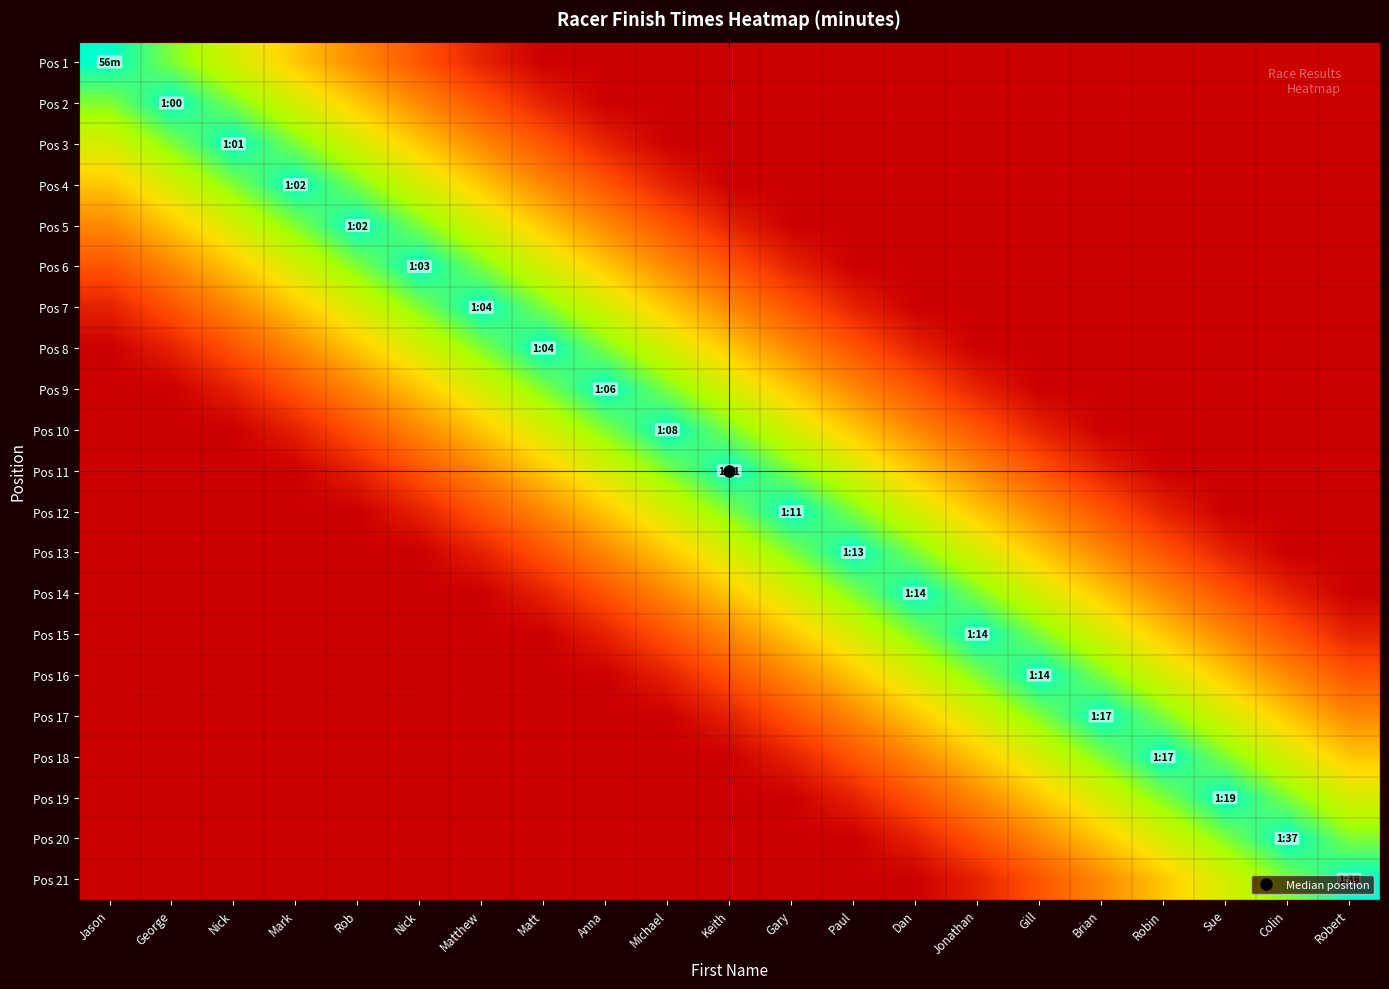

Reading left to right, what are all the values shown in this chart?

Pos 1: Jason=1.0	George=0.8	Nick=0.7	Mark=0.6	Rob=0.4	Nick=0.2	Matthew=0.1	Matt=0.0	Anna=0.0	Michael=0.0	Keith=0.0	Gary=0.0	Paul=0.0	Dan=0.0	Jonathan=0.0	Gill=0.0	Brian=0.0	Robin=0.0	Sue=0.0	Colin=0.0	Robert=0.0
Pos 2: Jason=0.8	George=1.0	Nick=0.8	Mark=0.7	Rob=0.6	Nick=0.4	Matthew=0.2	Matt=0.1	Anna=0.0	Michael=0.0	Keith=0.0	Gary=0.0	Paul=0.0	Dan=0.0	Jonathan=0.0	Gill=0.0	Brian=0.0	Robin=0.0	Sue=0.0	Colin=0.0	Robert=0.0
Pos 3: Jason=0.7	George=0.8	Nick=1.0	Mark=0.8	Rob=0.7	Nick=0.6	Matthew=0.4	Matt=0.2	Anna=0.1	Michael=0.0	Keith=0.0	Gary=0.0	Paul=0.0	Dan=0.0	Jonathan=0.0	Gill=0.0	Brian=0.0	Robin=0.0	Sue=0.0	Colin=0.0	Robert=0.0
Pos 4: Jason=0.6	George=0.7	Nick=0.8	Mark=1.0	Rob=0.8	Nick=0.7	Matthew=0.6	Matt=0.4	Anna=0.2	Michael=0.1	Keith=0.0	Gary=0.0	Paul=0.0	Dan=0.0	Jonathan=0.0	Gill=0.0	Brian=0.0	Robin=0.0	Sue=0.0	Colin=0.0	Robert=0.0
Pos 5: Jason=0.4	George=0.6	Nick=0.7	Mark=0.8	Rob=1.0	Nick=0.8	Matthew=0.7	Matt=0.6	Anna=0.4	Michael=0.2	Keith=0.1	Gary=0.0	Paul=0.0	Dan=0.0	Jonathan=0.0	Gill=0.0	Brian=0.0	Robin=0.0	Sue=0.0	Colin=0.0	Robert=0.0
Pos 6: Jason=0.2	George=0.4	Nick=0.6	Mark=0.7	Rob=0.8	Nick=1.0	Matthew=0.8	Matt=0.7	Anna=0.6	Michael=0.4	Keith=0.2	Gary=0.1	Paul=0.0	Dan=0.0	Jonathan=0.0	Gill=0.0	Brian=0.0	Robin=0.0	Sue=0.0	Colin=0.0	Robert=0.0
Pos 7: Jason=0.1	George=0.2	Nick=0.4	Mark=0.6	Rob=0.7	Nick=0.8	Matthew=1.0	Matt=0.8	Anna=0.7	Michael=0.6	Keith=0.4	Gary=0.2	Paul=0.1	Dan=0.0	Jonathan=0.0	Gill=0.0	Brian=0.0	Robin=0.0	Sue=0.0	Colin=0.0	Robert=0.0
Pos 8: Jason=0.0	George=0.1	Nick=0.2	Mark=0.4	Rob=0.6	Nick=0.7	Matthew=0.8	Matt=1.0	Anna=0.8	Michael=0.7	Keith=0.6	Gary=0.4	Paul=0.2	Dan=0.1	Jonathan=0.0	Gill=0.0	Brian=0.0	Robin=0.0	Sue=0.0	Colin=0.0	Robert=0.0
Pos 9: Jason=0.0	George=0.0	Nick=0.1	Mark=0.2	Rob=0.4	Nick=0.6	Matthew=0.7	Matt=0.8	Anna=1.0	Michael=0.8	Keith=0.7	Gary=0.6	Paul=0.4	Dan=0.2	Jonathan=0.1	Gill=0.0	Brian=0.0	Robin=0.0	Sue=0.0	Colin=0.0	Robert=0.0
Pos 10: Jason=0.0	George=0.0	Nick=0.0	Mark=0.1	Rob=0.2	Nick=0.4	Matthew=0.6	Matt=0.7	Anna=0.8	Michael=1.0	Keith=0.8	Gary=0.7	Paul=0.6	Dan=0.4	Jonathan=0.2	Gill=0.1	Brian=0.0	Robin=0.0	Sue=0.0	Colin=0.0	Robert=0.0
Pos 11: Jason=0.0	George=0.0	Nick=0.0	Mark=0.0	Rob=0.1	Nick=0.2	Matthew=0.4	Matt=0.6	Anna=0.7	Michael=0.8	Keith=1.0	Gary=0.8	Paul=0.7	Dan=0.6	Jonathan=0.4	Gill=0.2	Brian=0.1	Robin=0.0	Sue=0.0	Colin=0.0	Robert=0.0
Pos 12: Jason=0.0	George=0.0	Nick=0.0	Mark=0.0	Rob=0.0	Nick=0.1	Matthew=0.2	Matt=0.4	Anna=0.6	Michael=0.7	Keith=0.8	Gary=1.0	Paul=0.8	Dan=0.7	Jonathan=0.6	Gill=0.4	Brian=0.2	Robin=0.1	Sue=0.0	Colin=0.0	Robert=0.0
Pos 13: Jason=0.0	George=0.0	Nick=0.0	Mark=0.0	Rob=0.0	Nick=0.0	Matthew=0.1	Matt=0.2	Anna=0.4	Michael=0.6	Keith=0.7	Gary=0.8	Paul=1.0	Dan=0.8	Jonathan=0.7	Gill=0.6	Brian=0.4	Robin=0.2	Sue=0.1	Colin=0.0	Robert=0.0
Pos 14: Jason=0.0	George=0.0	Nick=0.0	Mark=0.0	Rob=0.0	Nick=0.0	Matthew=0.0	Matt=0.1	Anna=0.2	Michael=0.4	Keith=0.6	Gary=0.7	Paul=0.8	Dan=1.0	Jonathan=0.8	Gill=0.7	Brian=0.6	Robin=0.4	Sue=0.2	Colin=0.1	Robert=0.0
Pos 15: Jason=0.0	George=0.0	Nick=0.0	Mark=0.0	Rob=0.0	Nick=0.0	Matthew=0.0	Matt=0.0	Anna=0.1	Michael=0.2	Keith=0.4	Gary=0.6	Paul=0.7	Dan=0.8	Jonathan=1.0	Gill=0.8	Brian=0.7	Robin=0.6	Sue=0.4	Colin=0.2	Robert=0.1
Pos 16: Jason=0.0	George=0.0	Nick=0.0	Mark=0.0	Rob=0.0	Nick=0.0	Matthew=0.0	Matt=0.0	Anna=0.0	Michael=0.1	Keith=0.2	Gary=0.4	Paul=0.6	Dan=0.7	Jonathan=0.8	Gill=1.0	Brian=0.8	Robin=0.7	Sue=0.6	Colin=0.4	Robert=0.2
Pos 17: Jason=0.0	George=0.0	Nick=0.0	Mark=0.0	Rob=0.0	Nick=0.0	Matthew=0.0	Matt=0.0	Anna=0.0	Michael=0.0	Keith=0.1	Gary=0.2	Paul=0.4	Dan=0.6	Jonathan=0.7	Gill=0.8	Brian=1.0	Robin=0.8	Sue=0.7	Colin=0.6	Robert=0.4
Pos 18: Jason=0.0	George=0.0	Nick=0.0	Mark=0.0	Rob=0.0	Nick=0.0	Matthew=0.0	Matt=0.0	Anna=0.0	Michael=0.0	Keith=0.0	Gary=0.1	Paul=0.2	Dan=0.4	Jonathan=0.6	Gill=0.7	Brian=0.8	Robin=1.0	Sue=0.8	Colin=0.7	Robert=0.6
Pos 19: Jason=0.0	George=0.0	Nick=0.0	Mark=0.0	Rob=0.0	Nick=0.0	Matthew=0.0	Matt=0.0	Anna=0.0	Michael=0.0	Keith=0.0	Gary=0.0	Paul=0.1	Dan=0.2	Jonathan=0.4	Gill=0.6	Brian=0.7	Robin=0.8	Sue=1.0	Colin=0.8	Robert=0.7
Pos 20: Jason=0.0	George=0.0	Nick=0.0	Mark=0.0	Rob=0.0	Nick=0.0	Matthew=0.0	Matt=0.0	Anna=0.0	Michael=0.0	Keith=0.0	Gary=0.0	Paul=0.0	Dan=0.1	Jonathan=0.2	Gill=0.4	Brian=0.6	Robin=0.7	Sue=0.8	Colin=1.0	Robert=0.8
Pos 21: Jason=0.0	George=0.0	Nick=0.0	Mark=0.0	Rob=0.0	Nick=0.0	Matthew=0.0	Matt=0.0	Anna=0.0	Michael=0.0	Keith=0.0	Gary=0.0	Paul=0.0	Dan=0.0	Jonathan=0.1	Gill=0.2	Brian=0.4	Robin=0.6	Sue=0.7	Colin=0.8	Robert=1.0